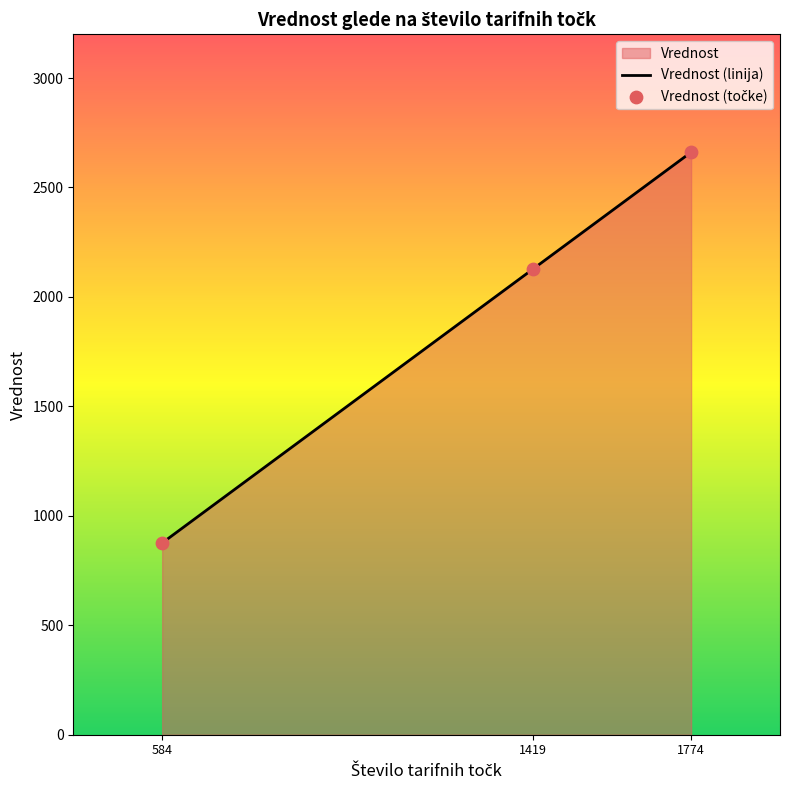

Which label corresponds to the smallest value in the chart?

584